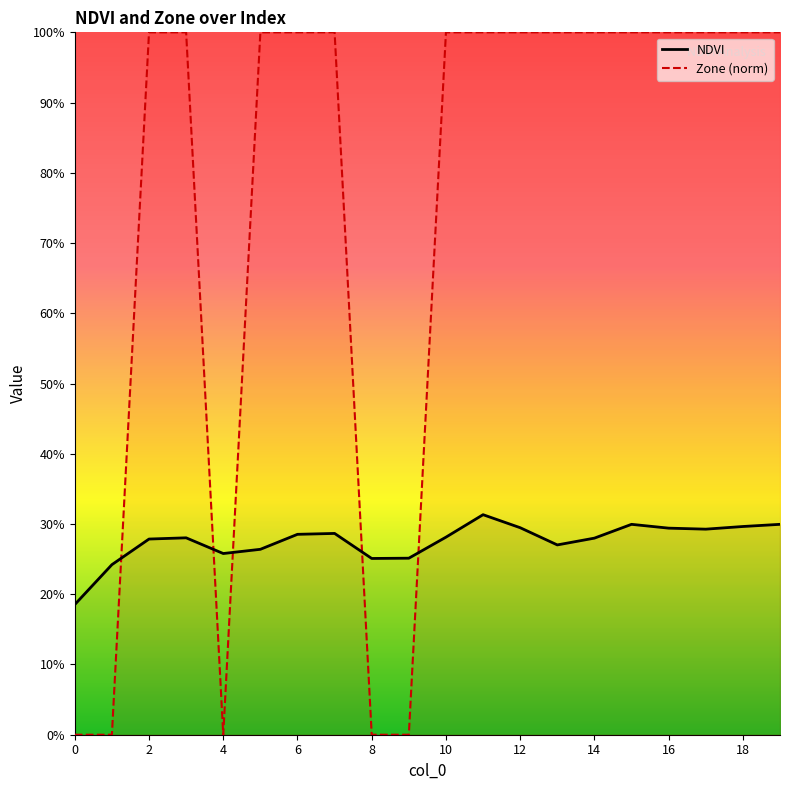

Reading left to right, transcribe all the data shown in this chart.

NDVI: 0.2	0.2	0.3	0.3	0.3	0.3	0.3	0.3	0.3	0.3	0.3	0.3	0.3	0.3	0.3	0.3	0.3	0.3	0.3	0.3
Zone (norm): 0.0	0.0	1.0	1.0	0.0	1.0	1.0	1.0	0.0	0.0	1.0	1.0	1.0	1.0	1.0	1.0	1.0	1.0	1.0	1.0